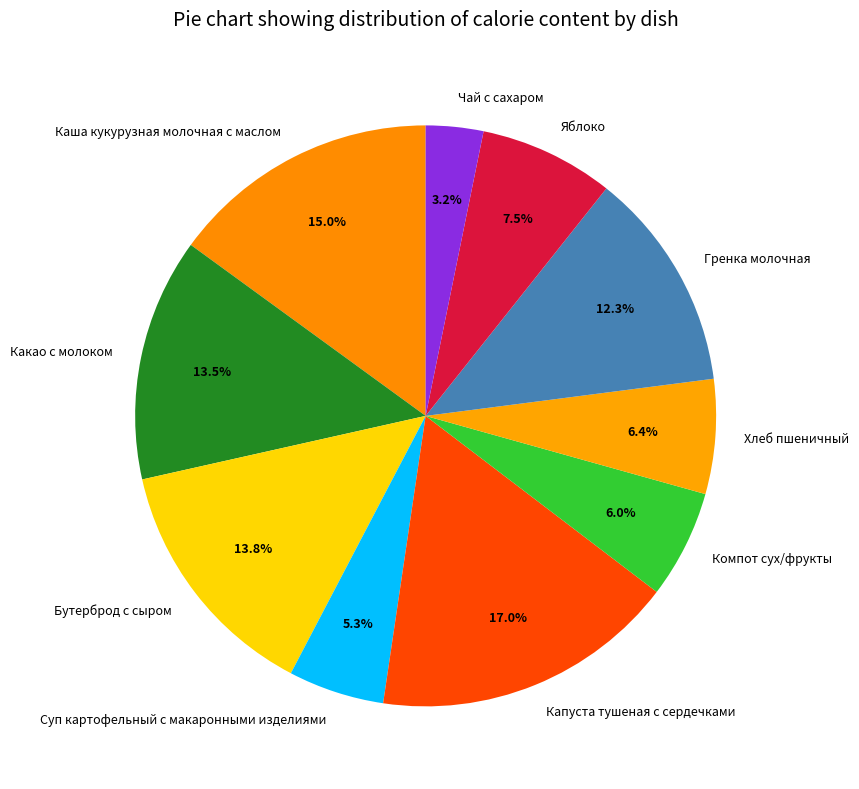

Does Яблоко represent more than half of the total?

No